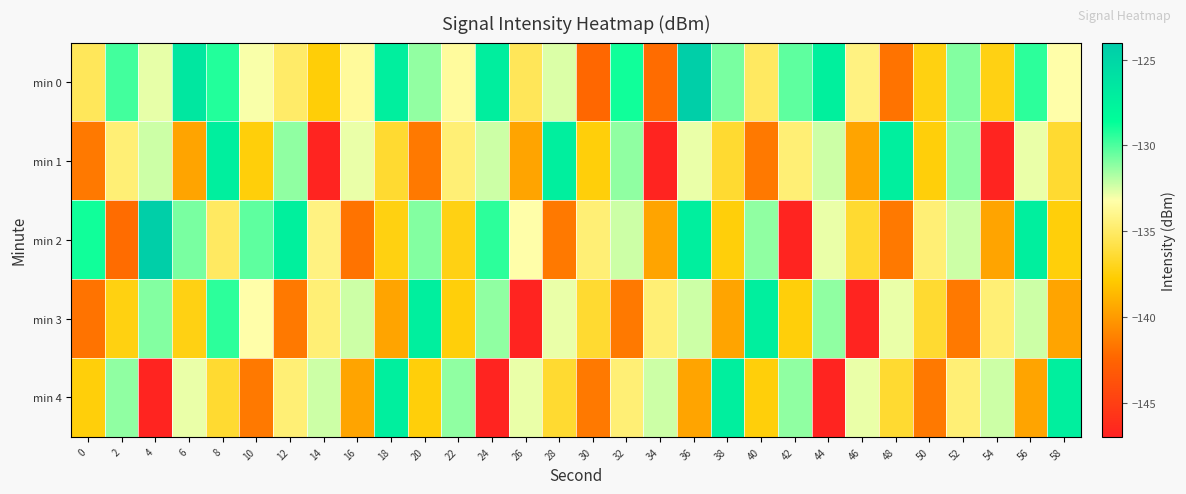

Which series has the widest spread of values?

min 2